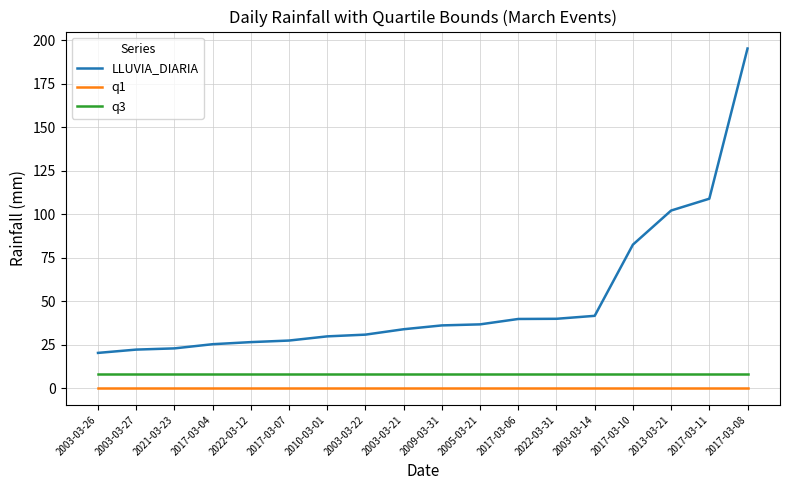

Is it true that q3 equals 8.2 at 2017-03-11?

True